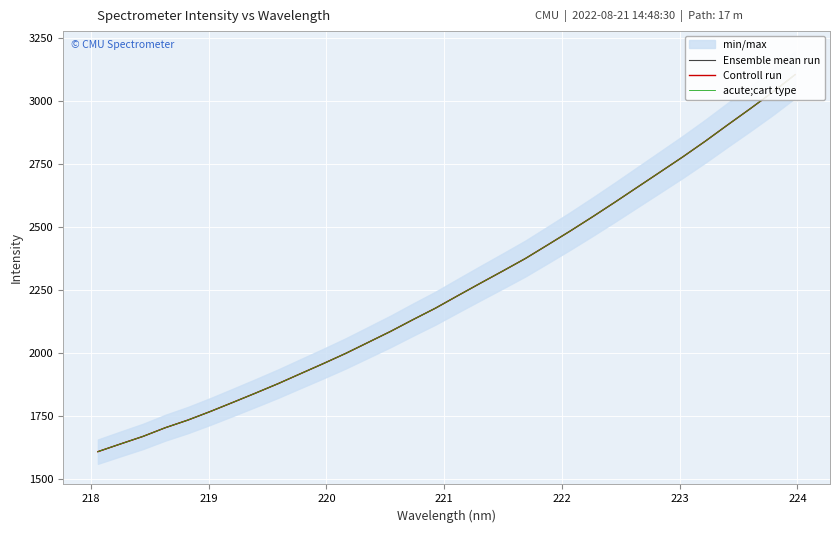

True or false: acute;cart type and Controll run intersect in this chart.

False